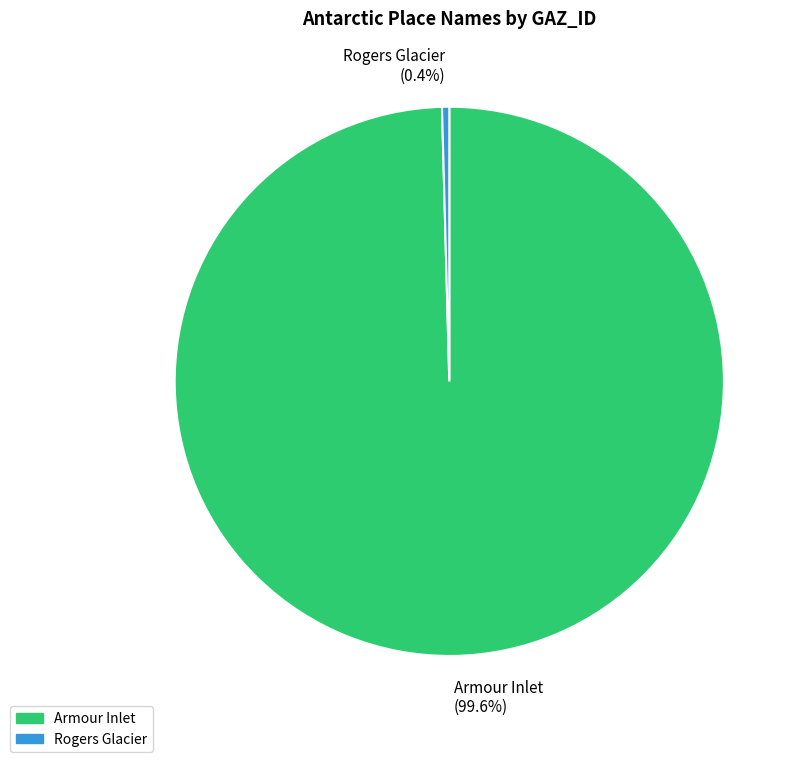

To the nearest percent, what is the average slice percentage?

50%